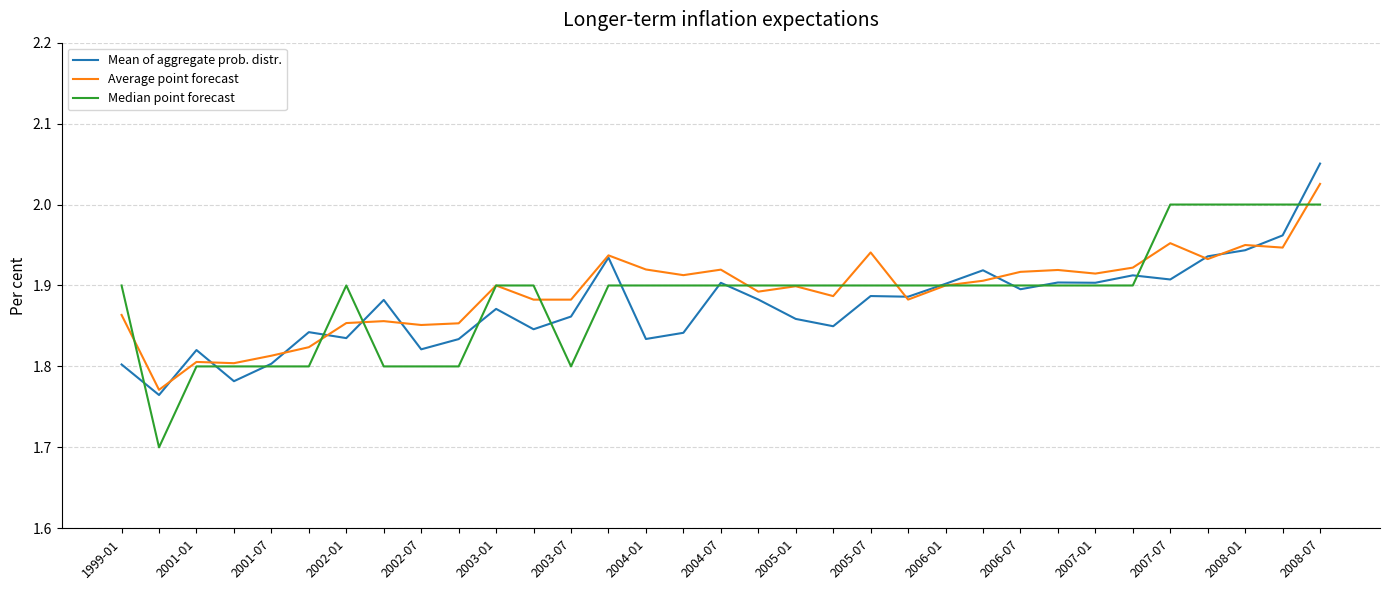

List the series in order of their peak value, lowest first.

Median point forecast, Average point forecast, Mean of aggregate prob. distr.